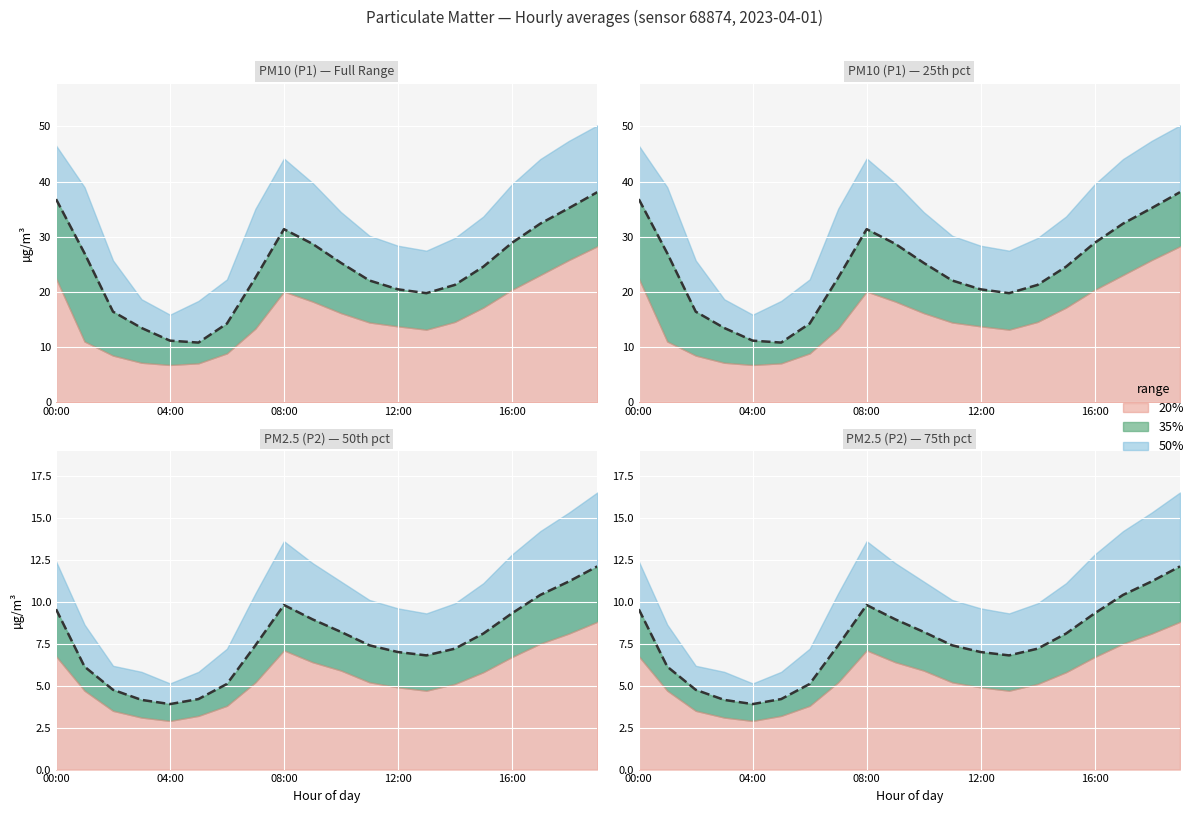

The value at 9 is 13.4. True or false?

False